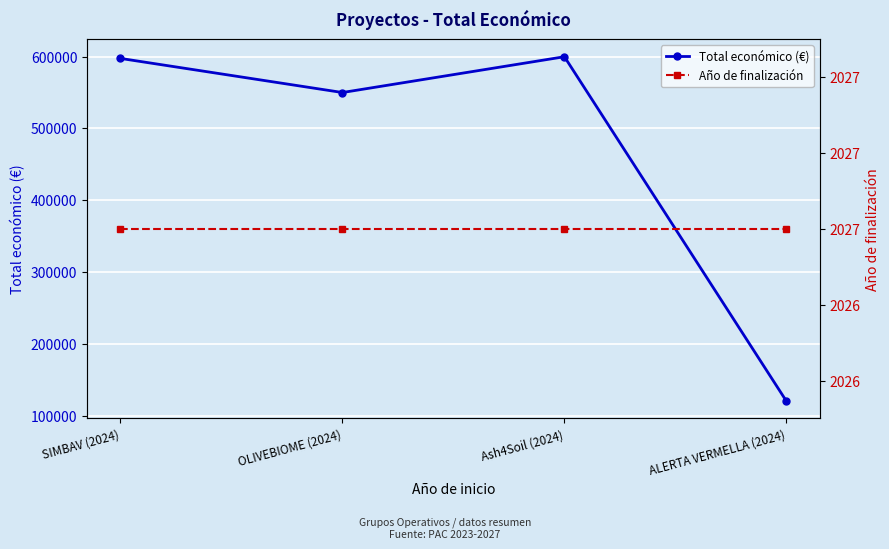

At which category does the chart reach its peak across all series?

Ash4Soil (2024)